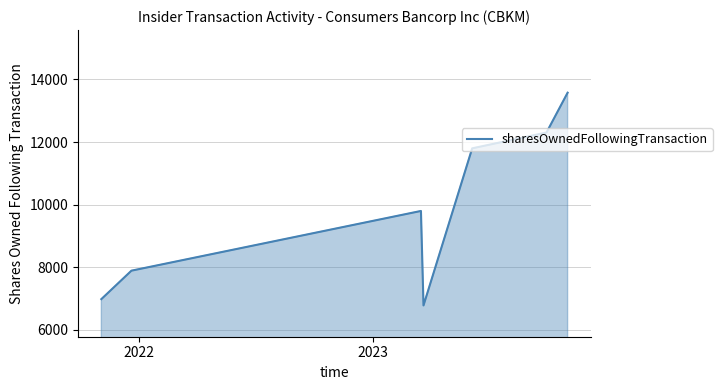

What is the difference between the maximum and minimum values?

6795